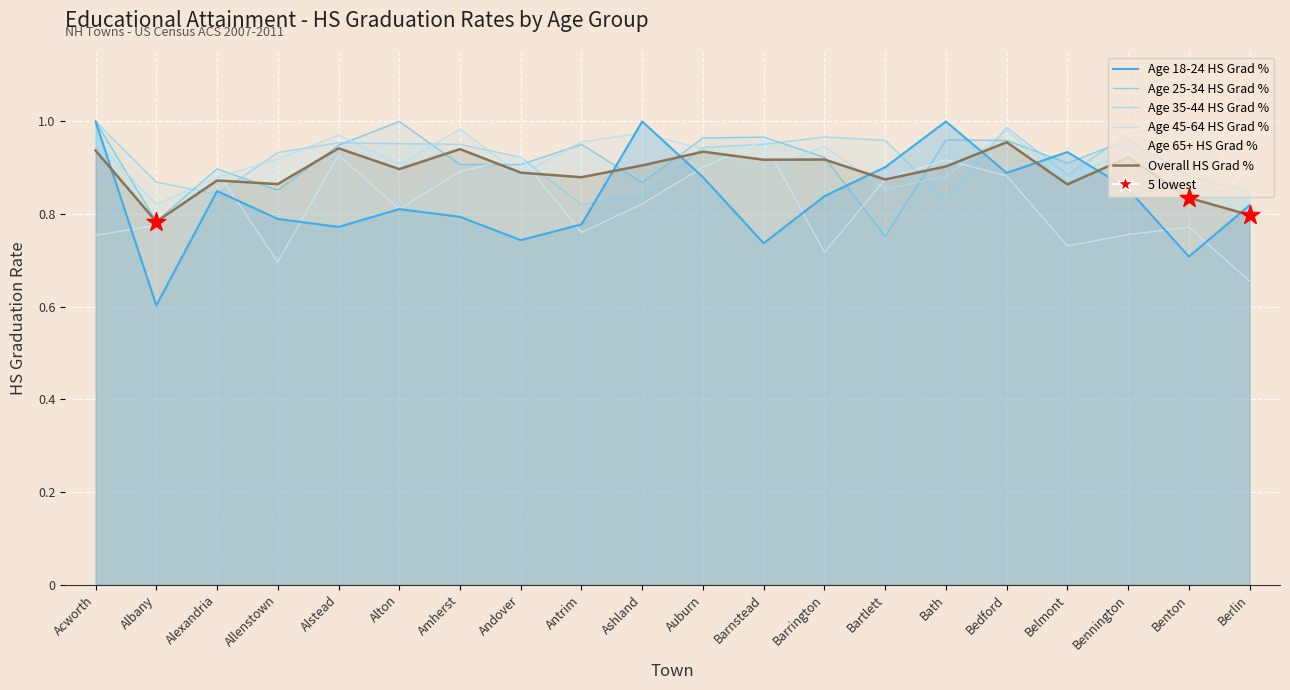

What are all the series names shown in the legend?

Age 18-24 HS Grad %, Age 25-34 HS Grad %, Age 35-44 HS Grad %, Age 45-64 HS Grad %, Age 65+ HS Grad %, Overall HS Grad %